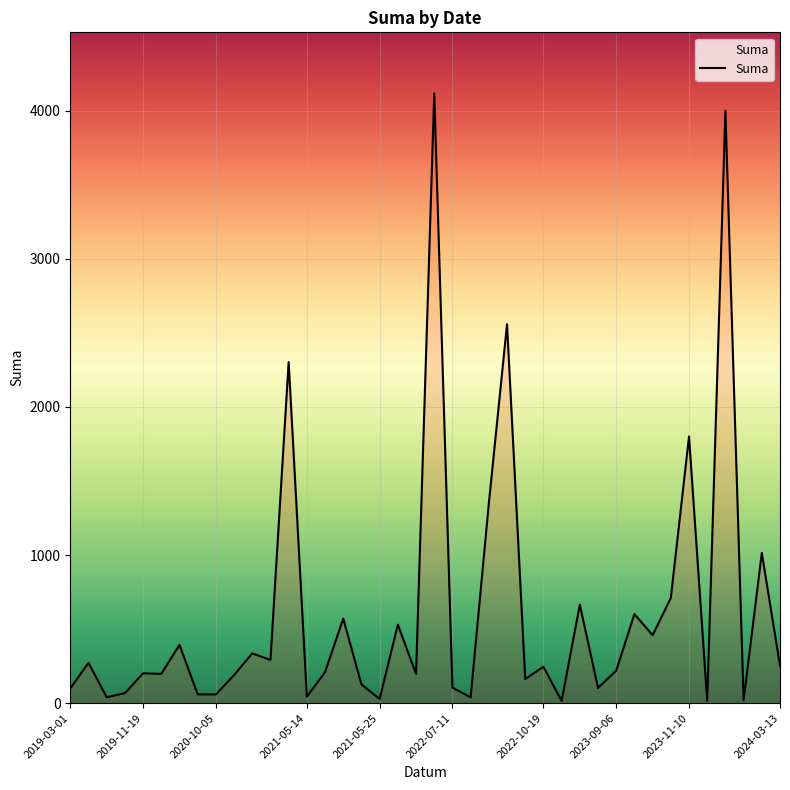

What is the maximum value shown in the chart?

4116.2